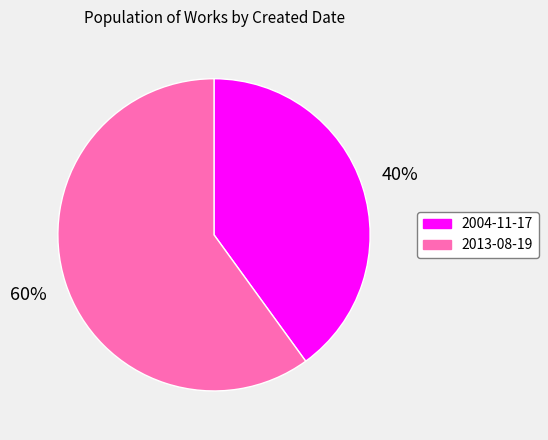

To the nearest percent, what is the difference between the largest and smallest slice percentages?

20%